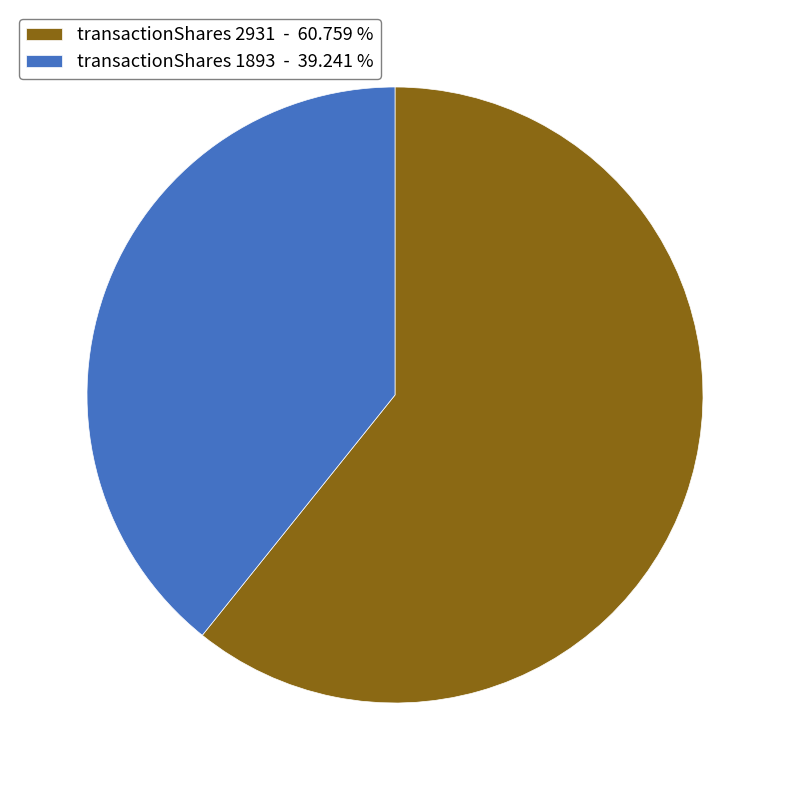

Combined, do transactionShares 1893 - 39.241 % and transactionShares 2931 - 60.759 % account for over 50%?

Yes